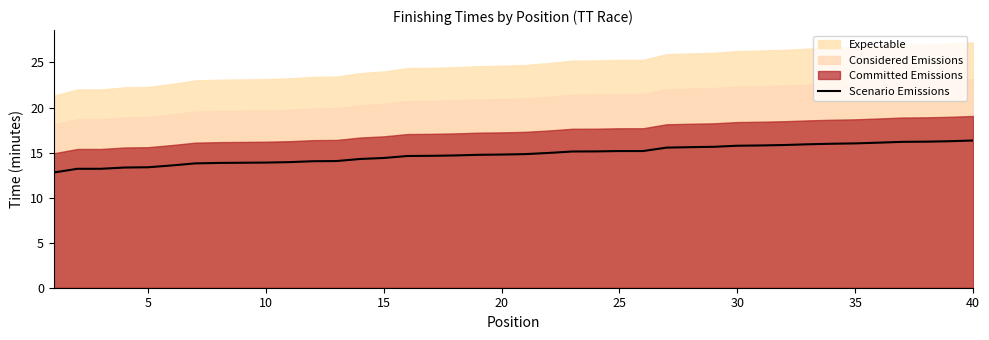

What is the minimum value for Scenario Emissions?

12.8